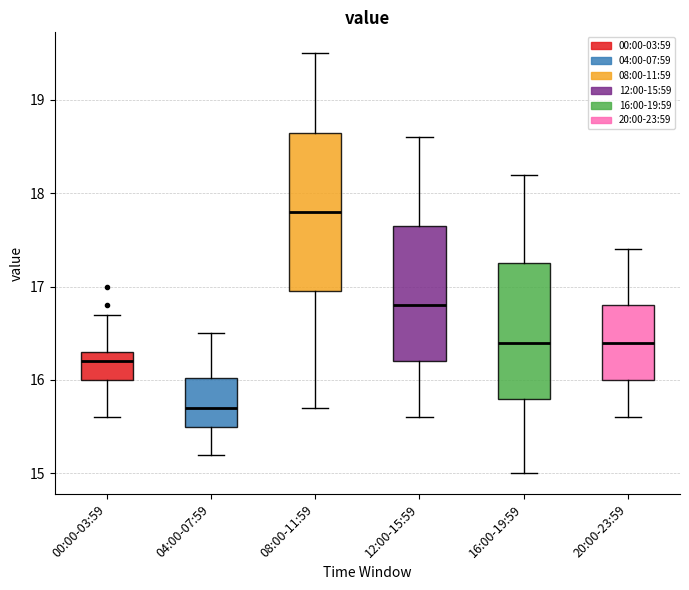

Reading left to right, transcribe this box plot: for each box, give where its median line is, the range the box spans, and where its two whiskers end, as read against the y-axis. The values are not printed on the chart, so give them approximately, as read against the axis.

00:00-03:59: median 16.2, box 16.0 to 16.3, whiskers 15.6 to 16.7
04:00-07:59: median 15.7, box 15.5 to 16.0, whiskers 15.2 to 16.5
08:00-11:59: median 17.8, box 17.0 to 18.7, whiskers 15.7 to 19.5
12:00-15:59: median 16.8, box 16.2 to 17.7, whiskers 15.6 to 18.6
16:00-19:59: median 16.4, box 15.8 to 17.3, whiskers 15.0 to 18.2
20:00-23:59: median 16.4, box 16.0 to 16.8, whiskers 15.6 to 17.4